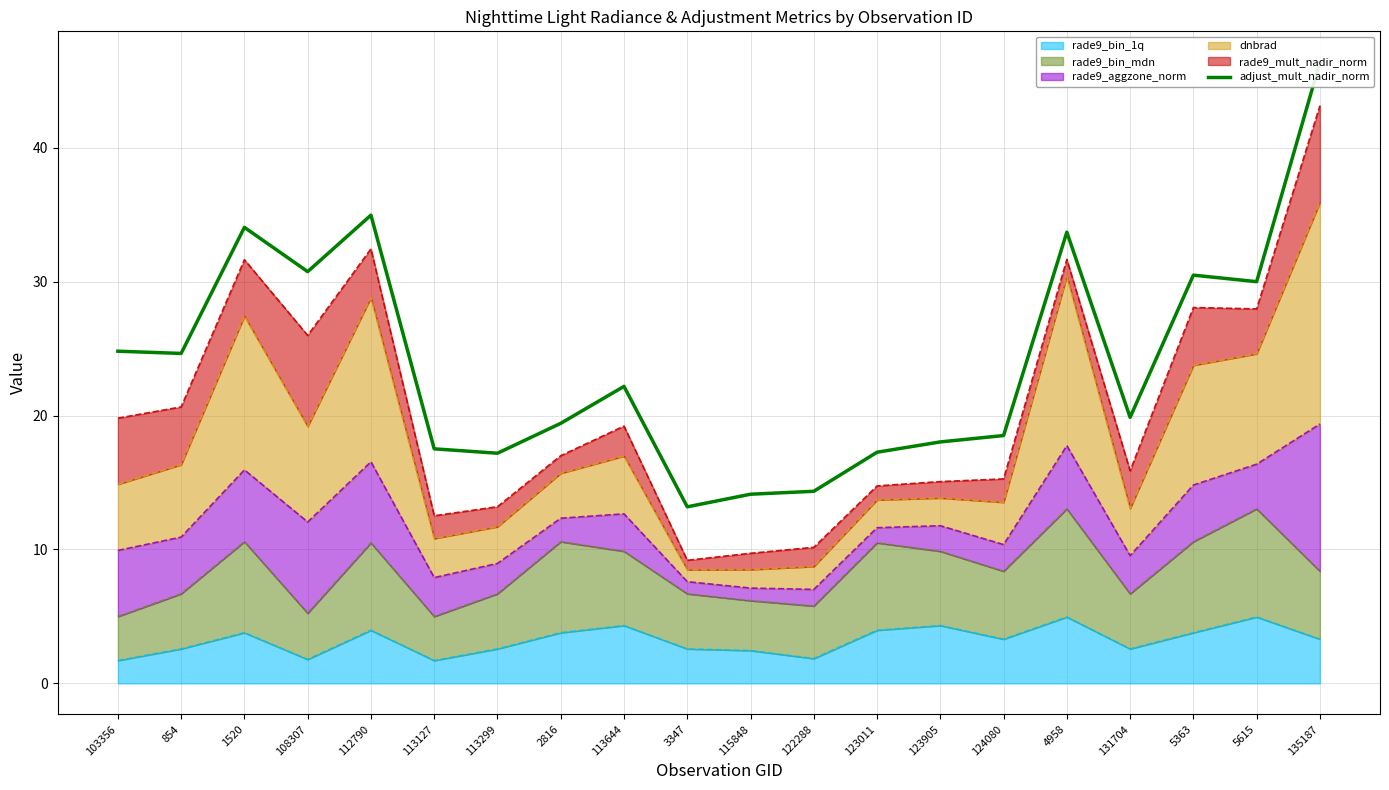

Is it true that rade9_bin_1q equals 3.8 at 5363?

True